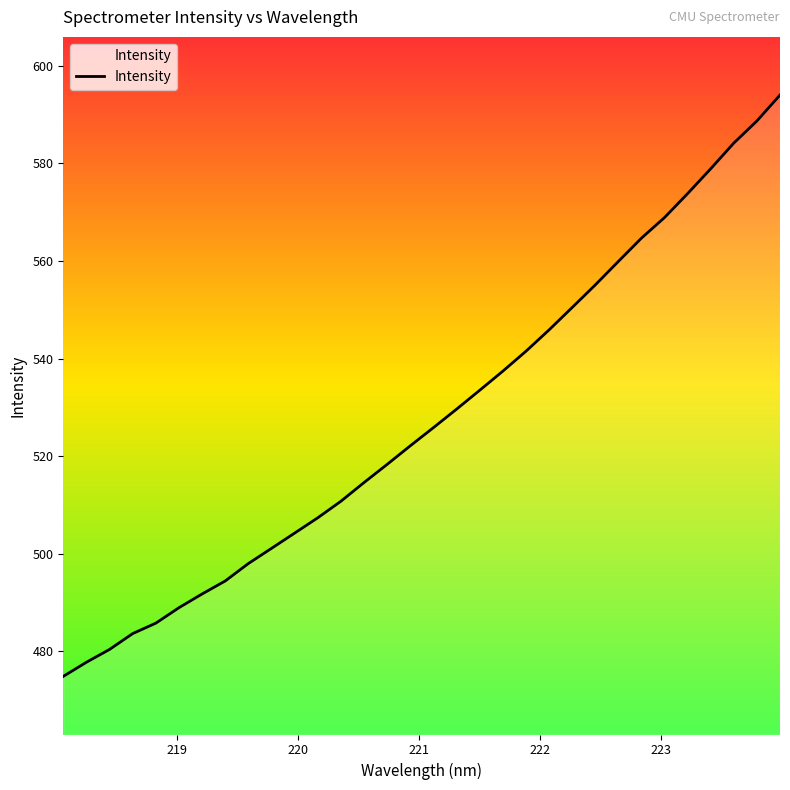

What is the sum of all values?

16886.1